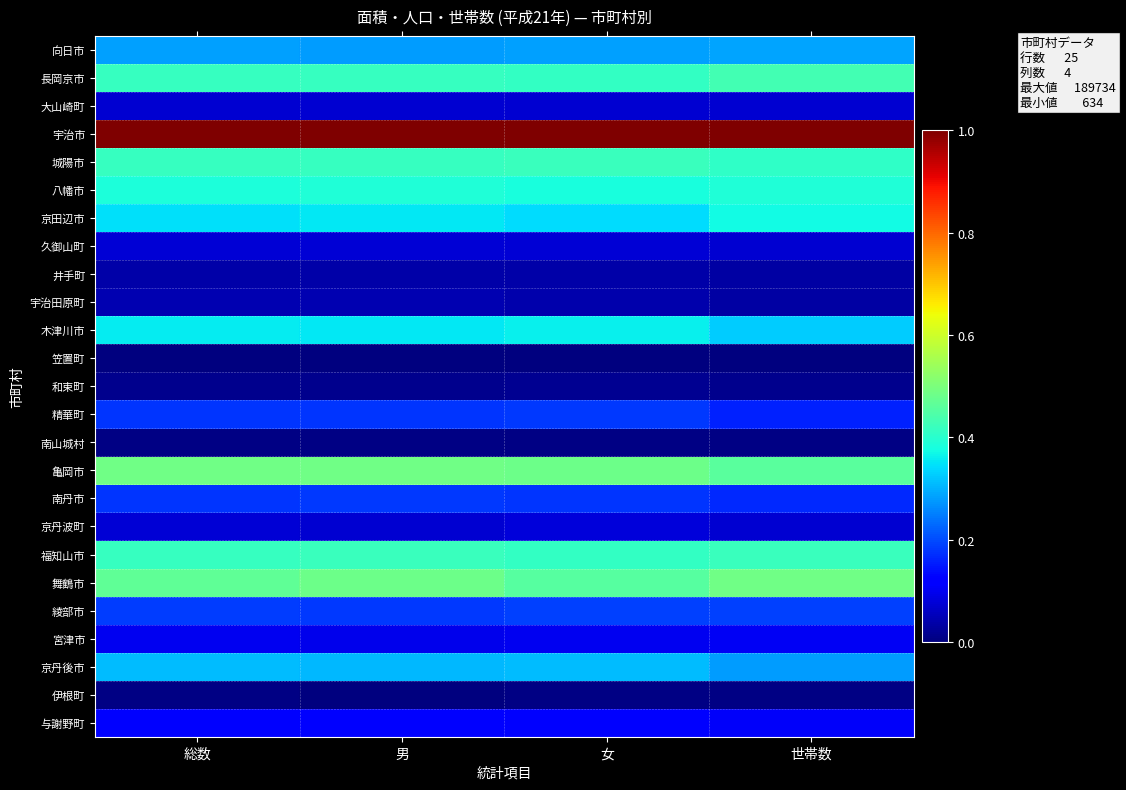

Which series has the largest total across all categories?

宇治市